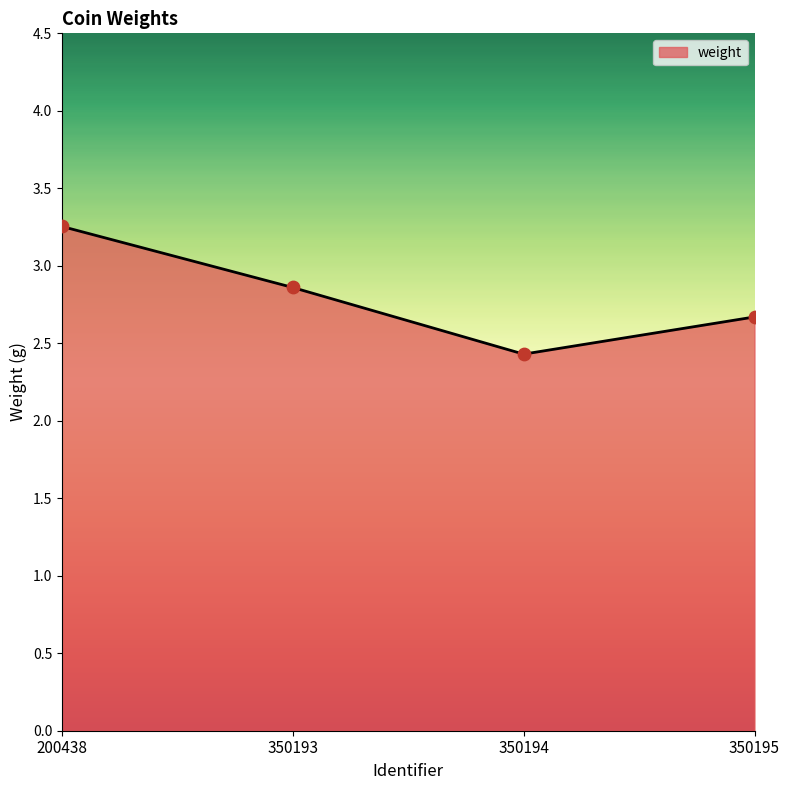

What is the change in value from 200438 to 350195?

-0.6